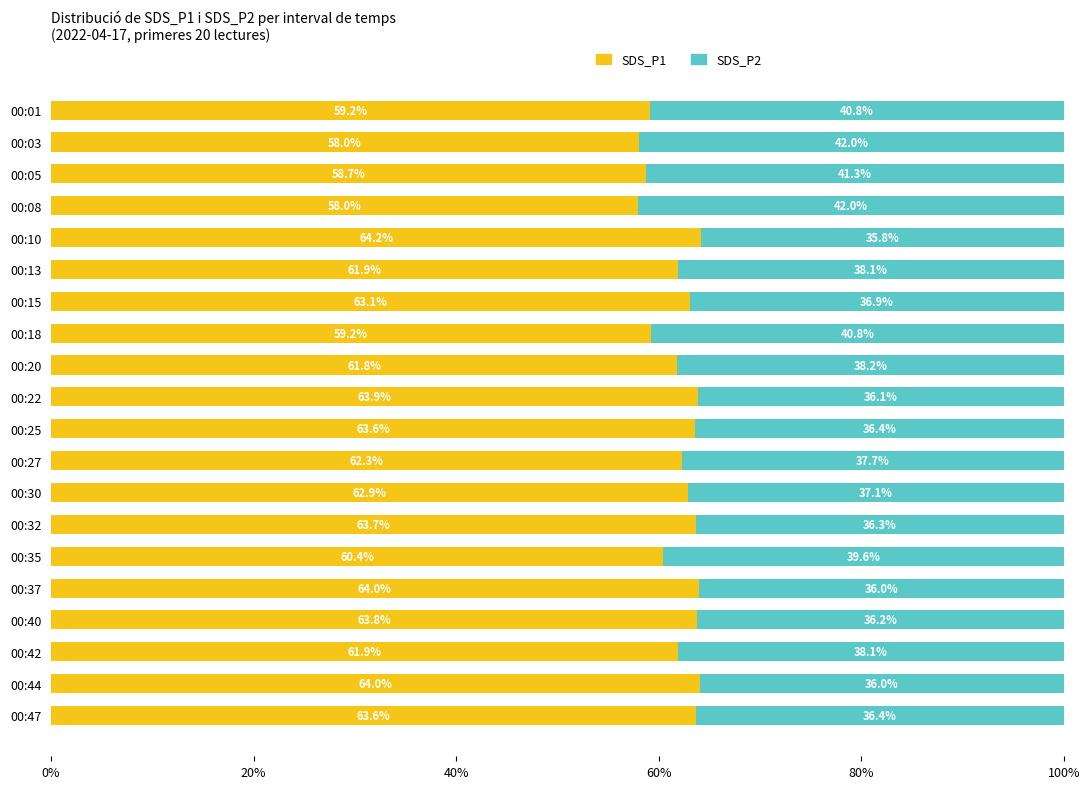

What is the difference between the maximum and minimum values in the SDS_P1 series?

6.2